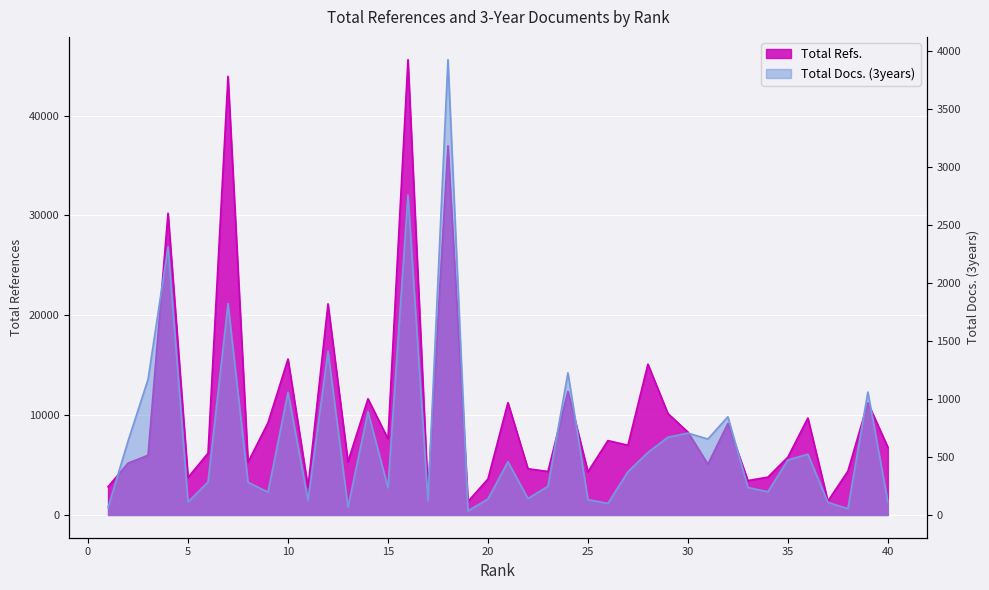

Where does the Total Refs. series first go above 6788?

4